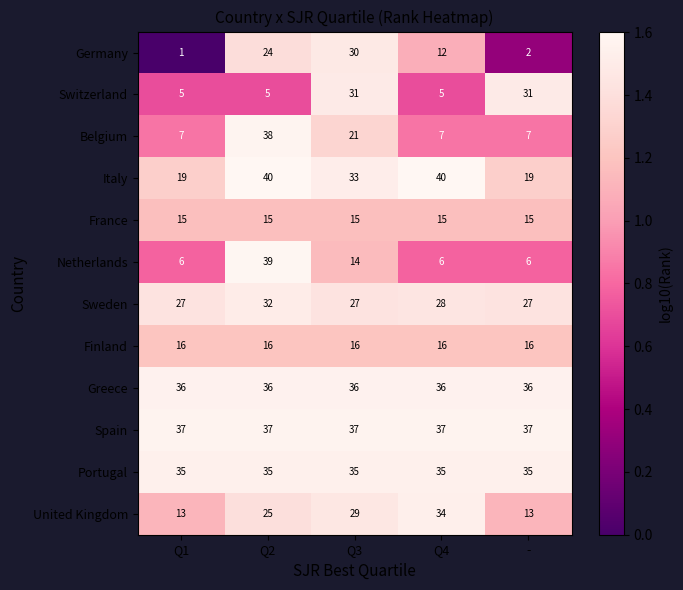

At how many categories does at least one series exceed 33?

5